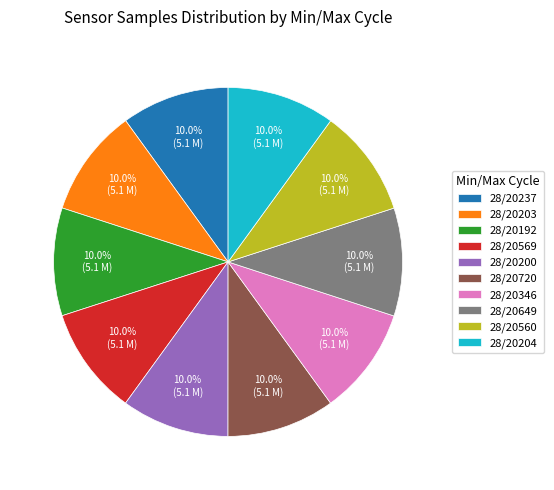

What is the total percentage of 28/20346 and 28/20649?

20.0%